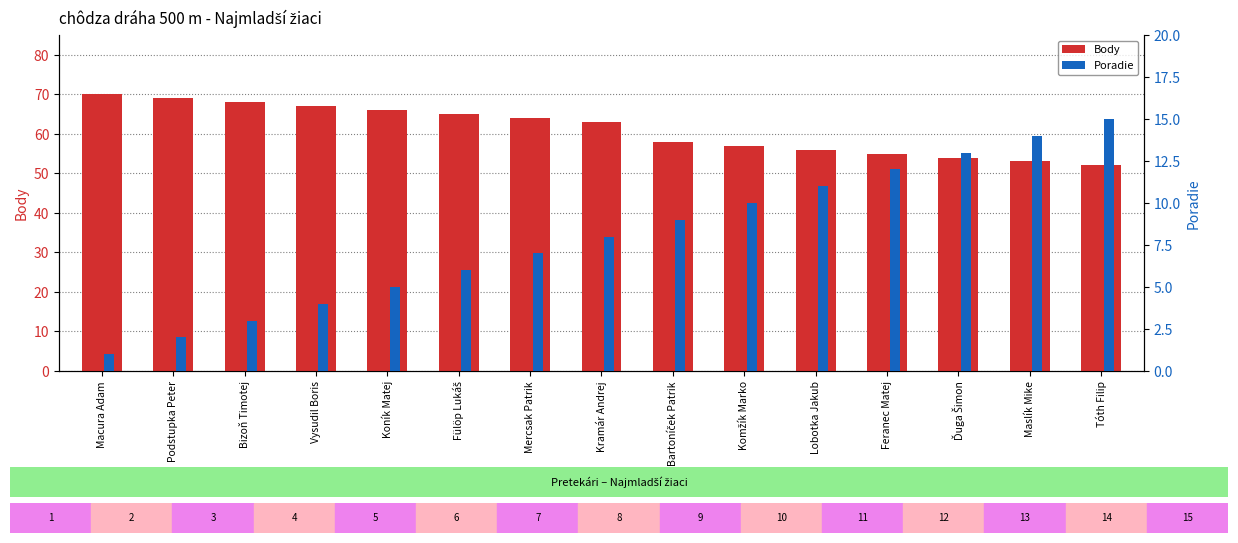

What position from the right is Mercsak Patrik?

9